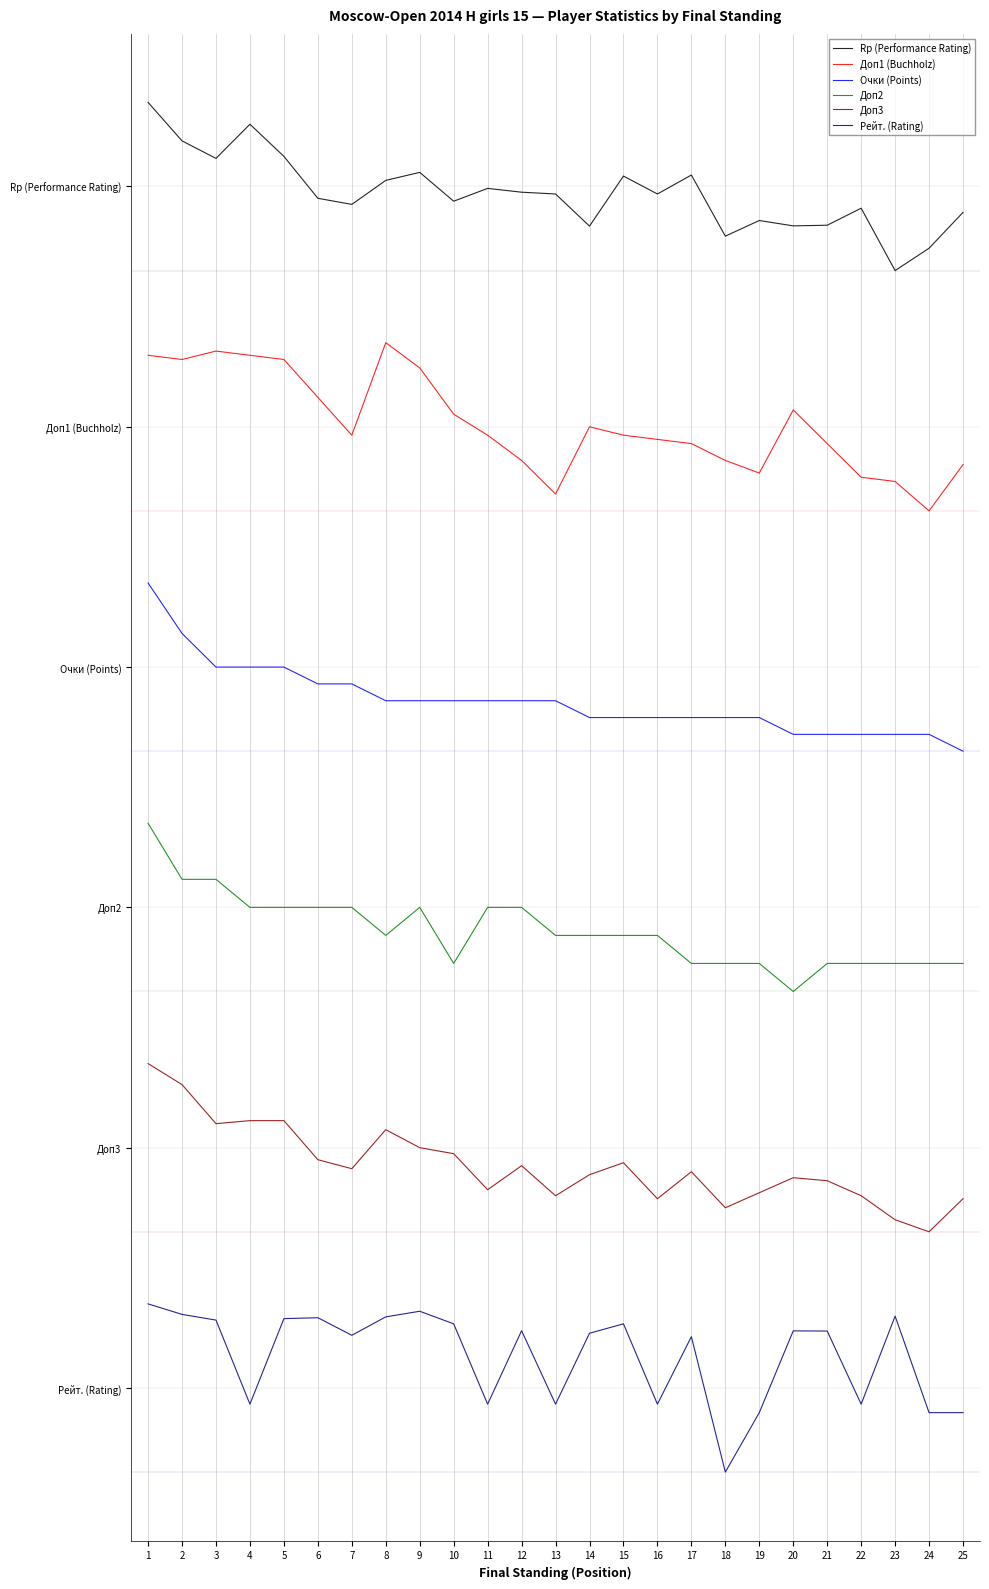

True or false: Рейт. (Rating) has a value of 0.1 at 2.

False